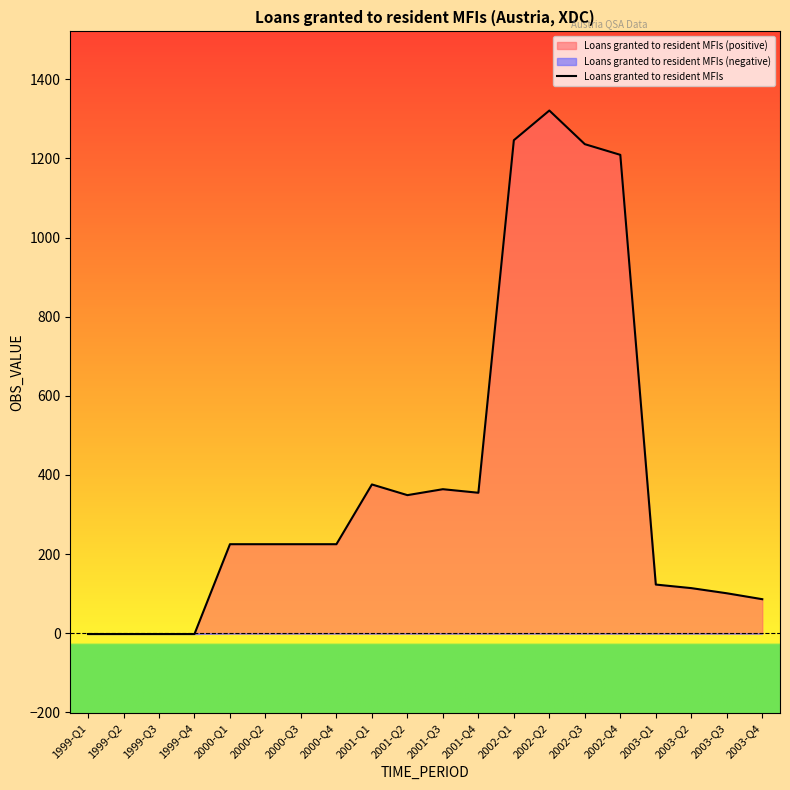

Reading left to right, transcribe all the data shown in this chart.

-2	-2	-2	-2	225	225	225	225	376	349	364	355	1246	1321	1236	1209	123	114	101	86